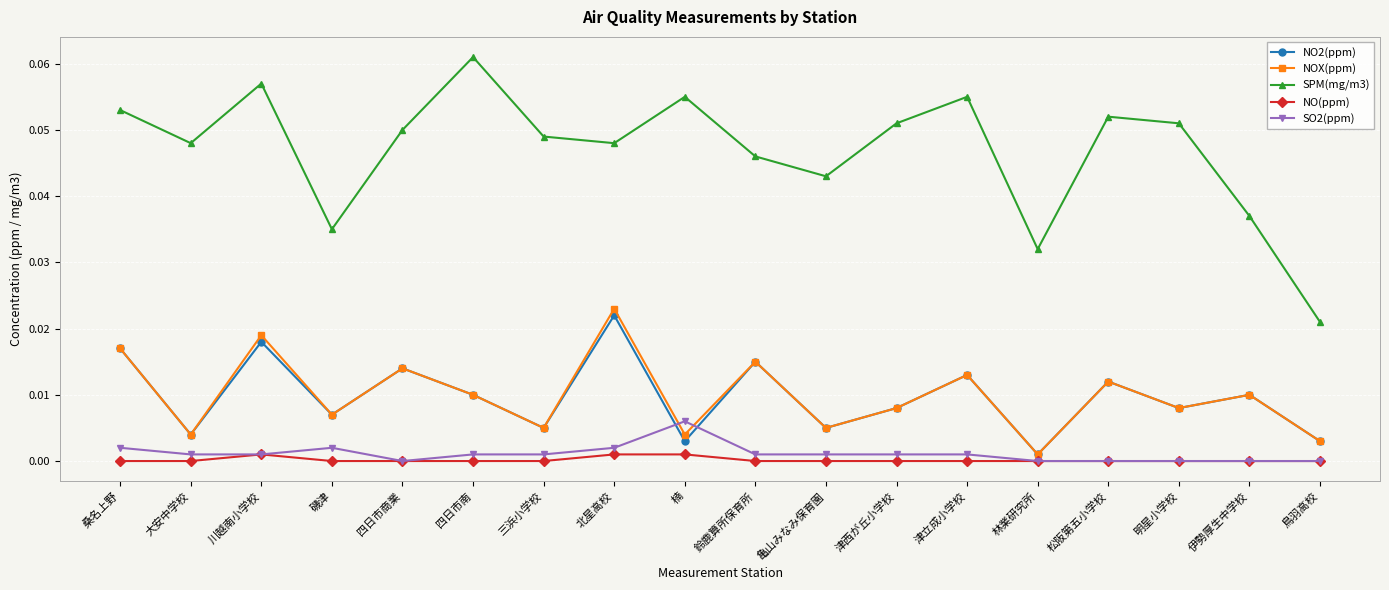

Does the chart have visible grid lines?

Yes